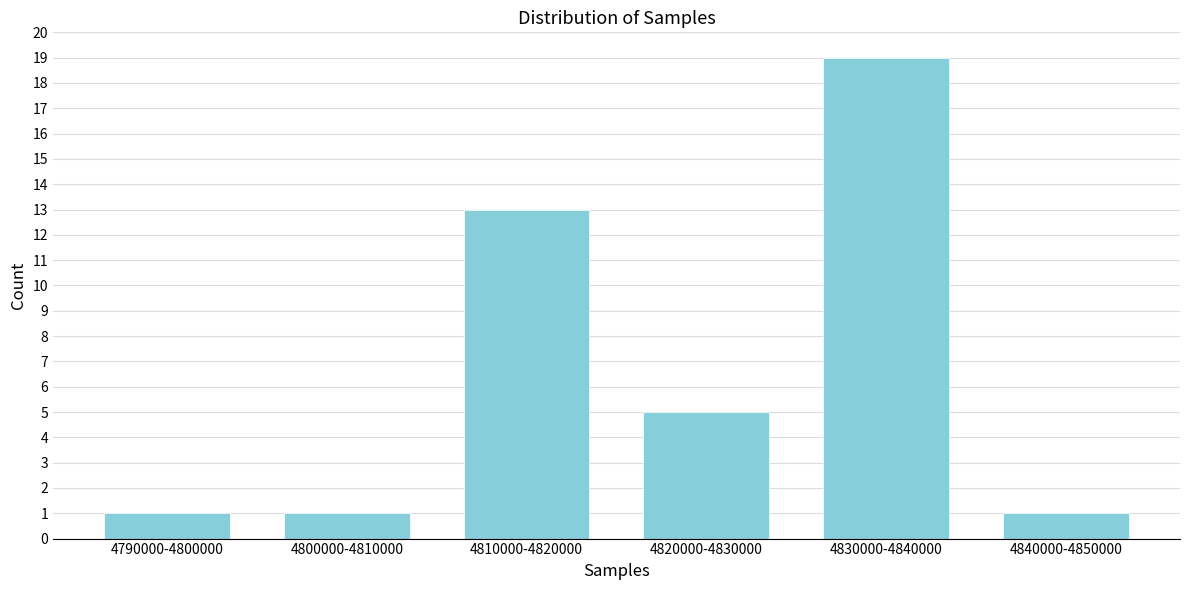

Reading left to right, transcribe all the data shown in this chart.

1	1	13	5	19	1